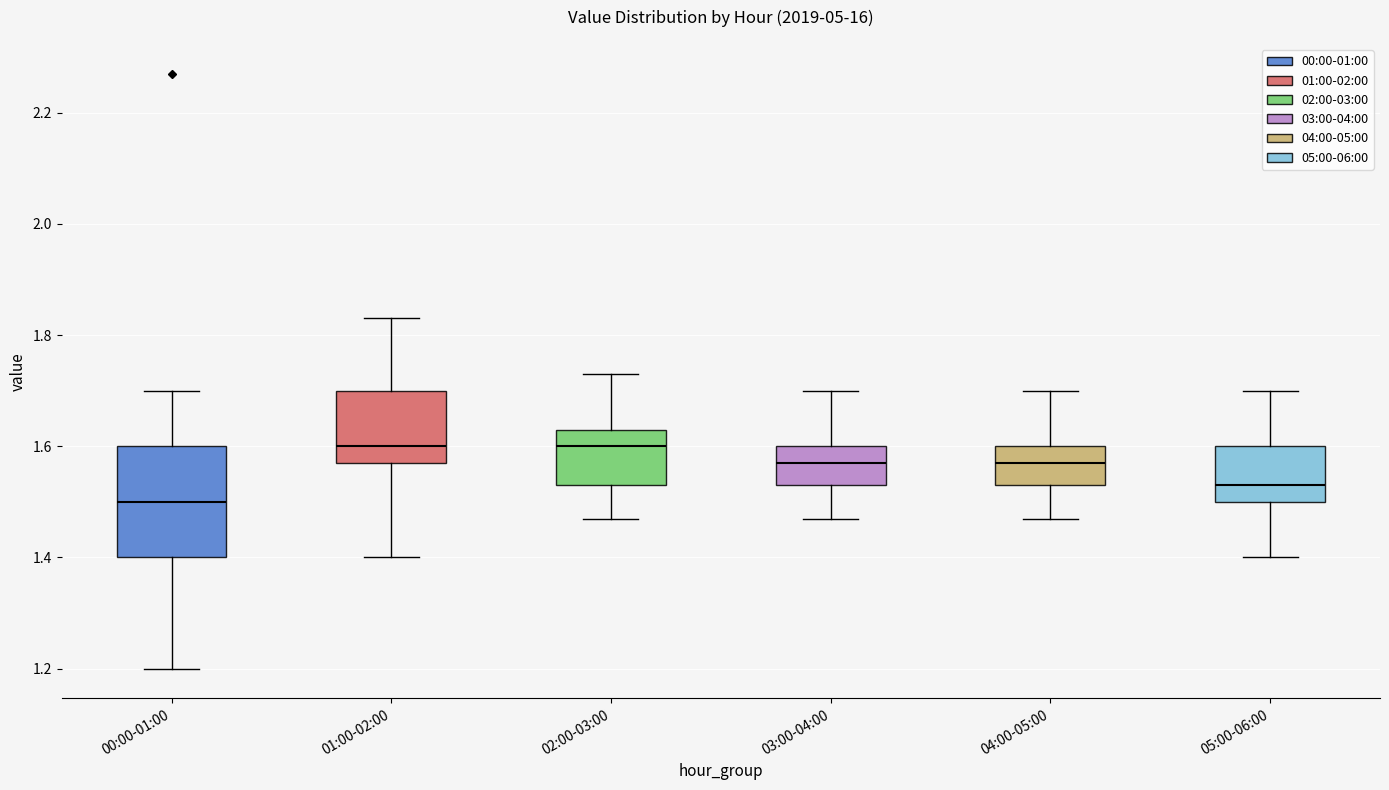

Which box's median line is the lowest?

00:00-01:00